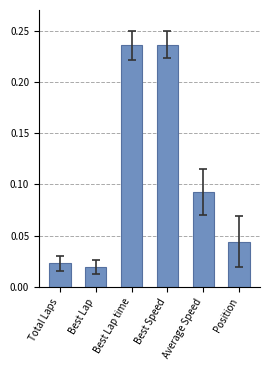

What is the sum of all values?

0.7